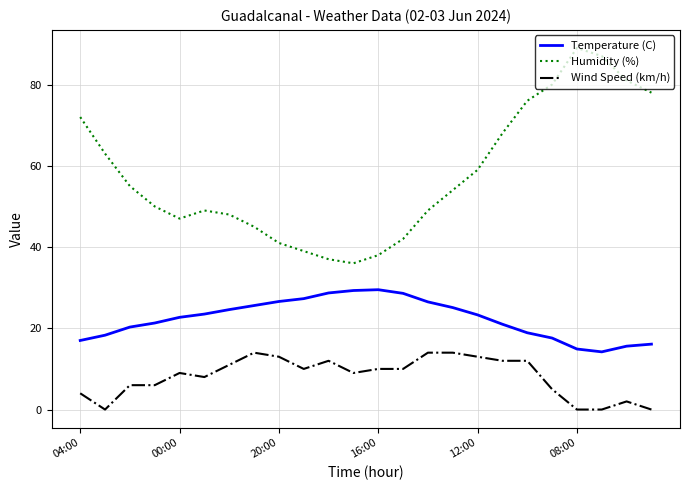

What is the difference between the maximum and minimum values in the Wind Speed (km/h) series?

14.0